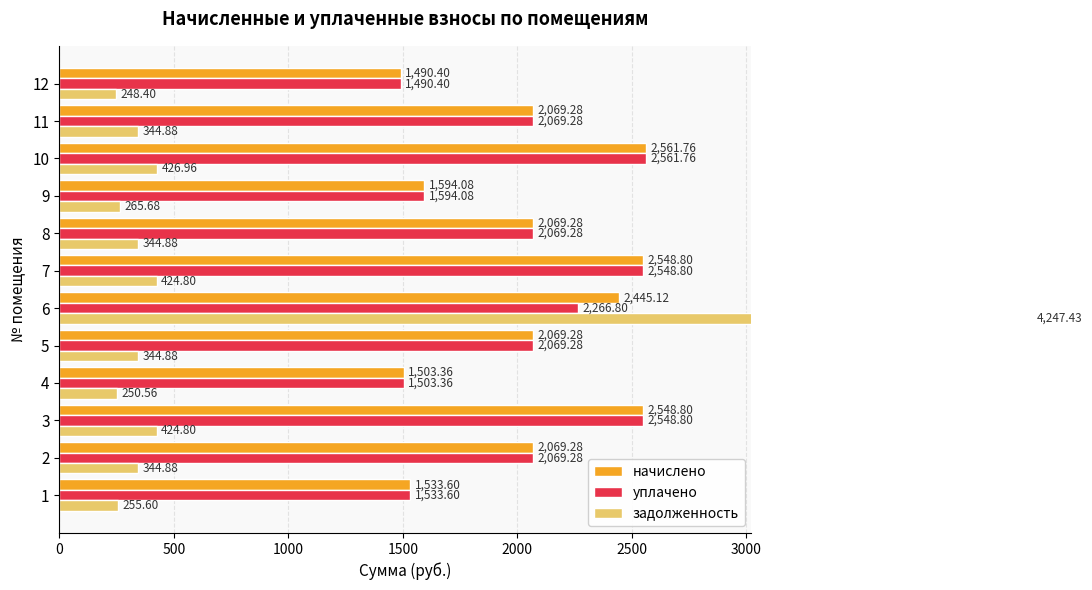

At how many categories does at least one series exceed 1396?

12